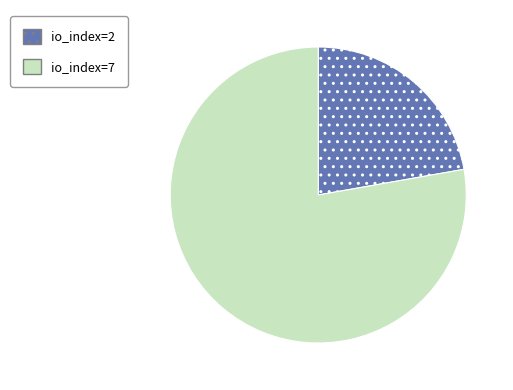

Combined, do io_index=2 and io_index=7 account for over 50%?

Yes